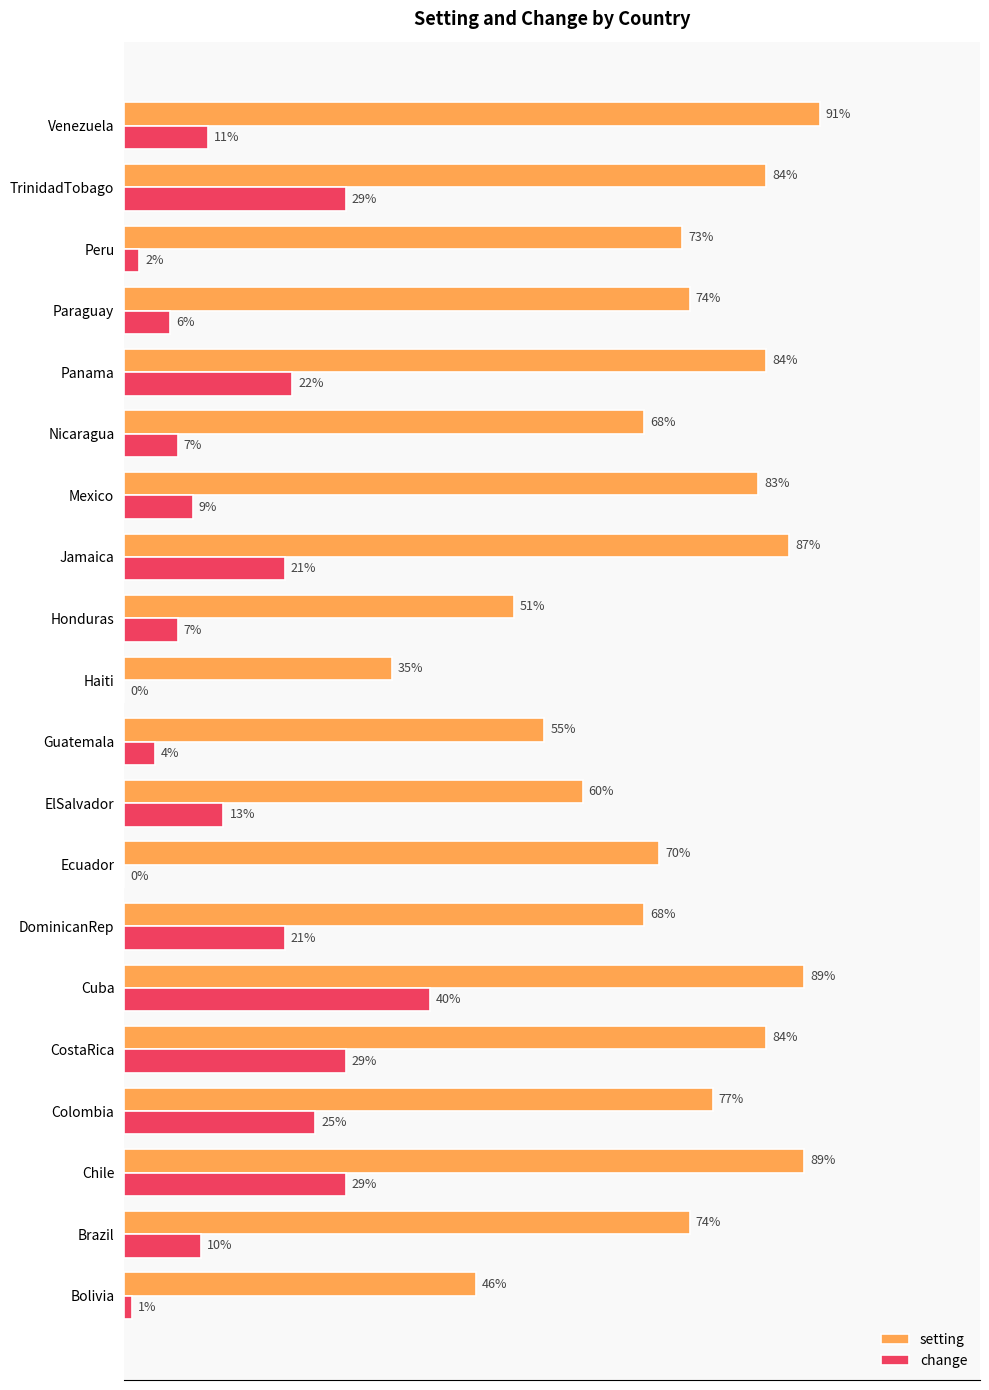

At which category is the sum across all series the highest?

Cuba